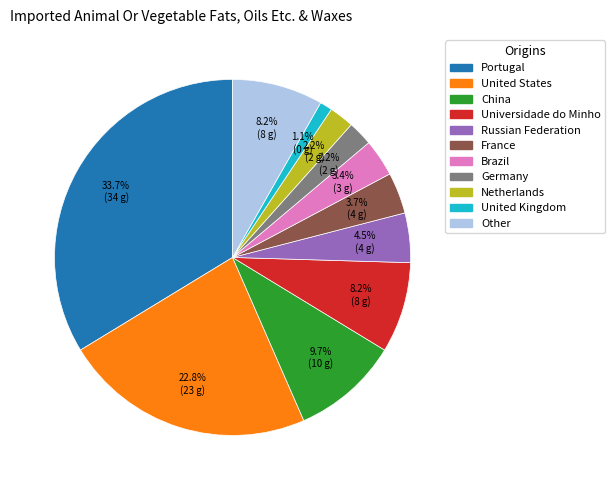

To the nearest percent, what is the average slice percentage?

9%